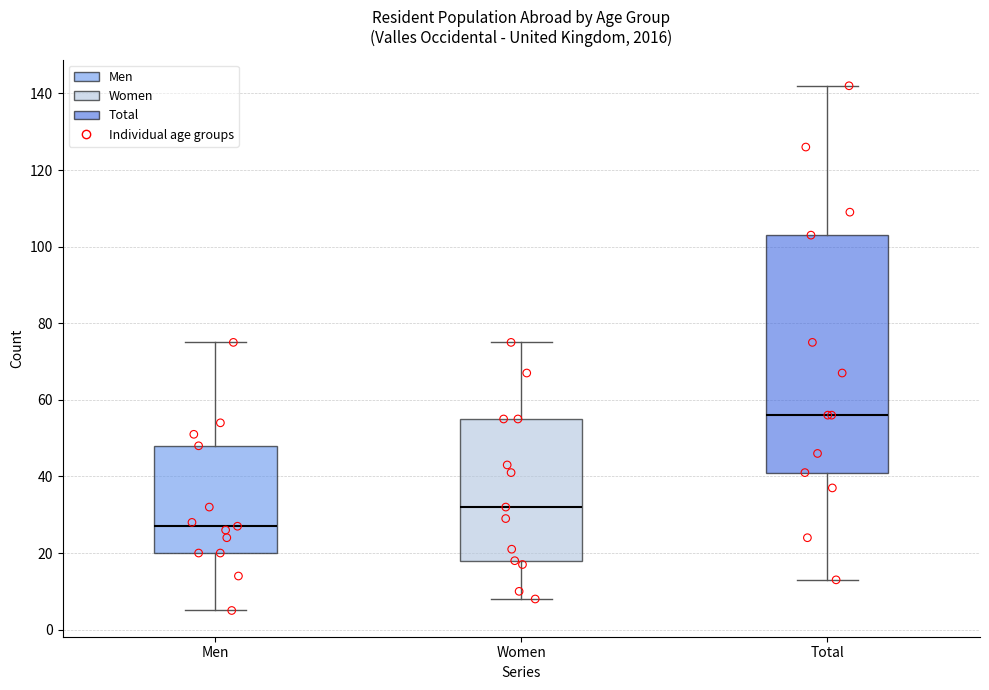

Reading left to right, read every box against the y-axis: the position of its median line, the range the box covers, and the ends of its whiskers. The values are not printed on the chart, so give them approximately, as read against the axis.

Men: median 28, box 20 to 48, whiskers 6 to 76
Women: median 32, box 18 to 56, whiskers 8 to 76
Total: median 56, box 42 to 104, whiskers 14 to 142